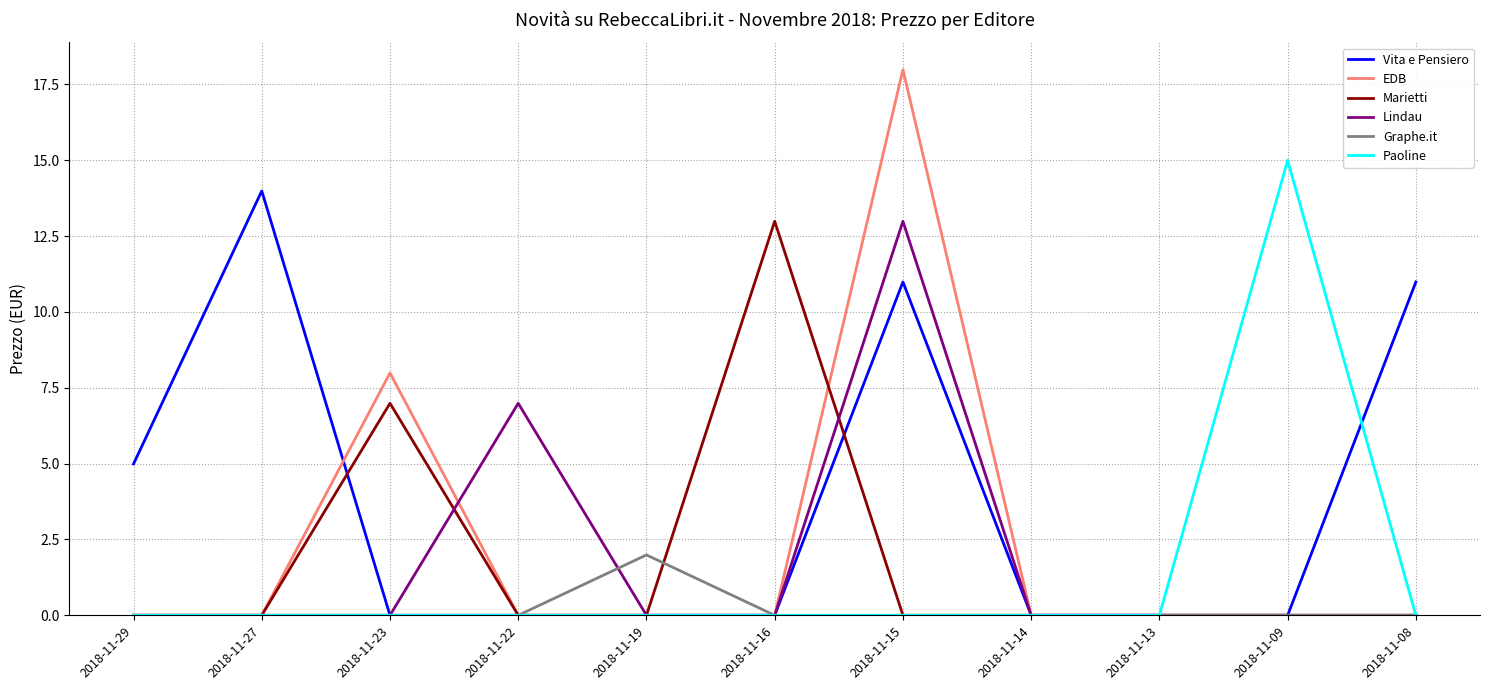

What is the maximum value for Paoline?

15.0